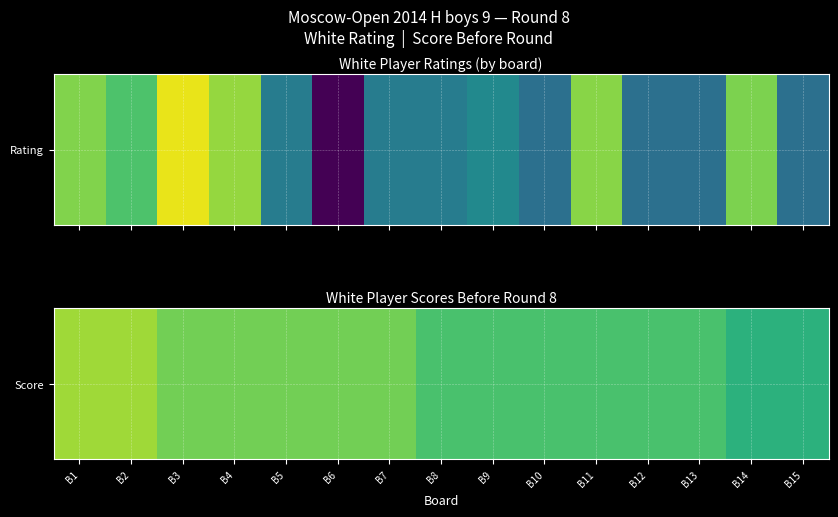

How many values are below 5?

2